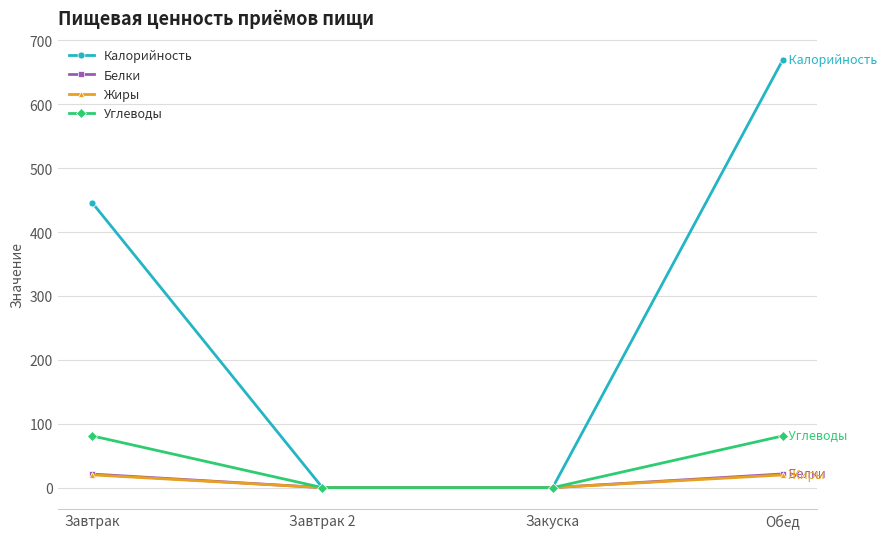

Which category has the highest value across all series?

Обед